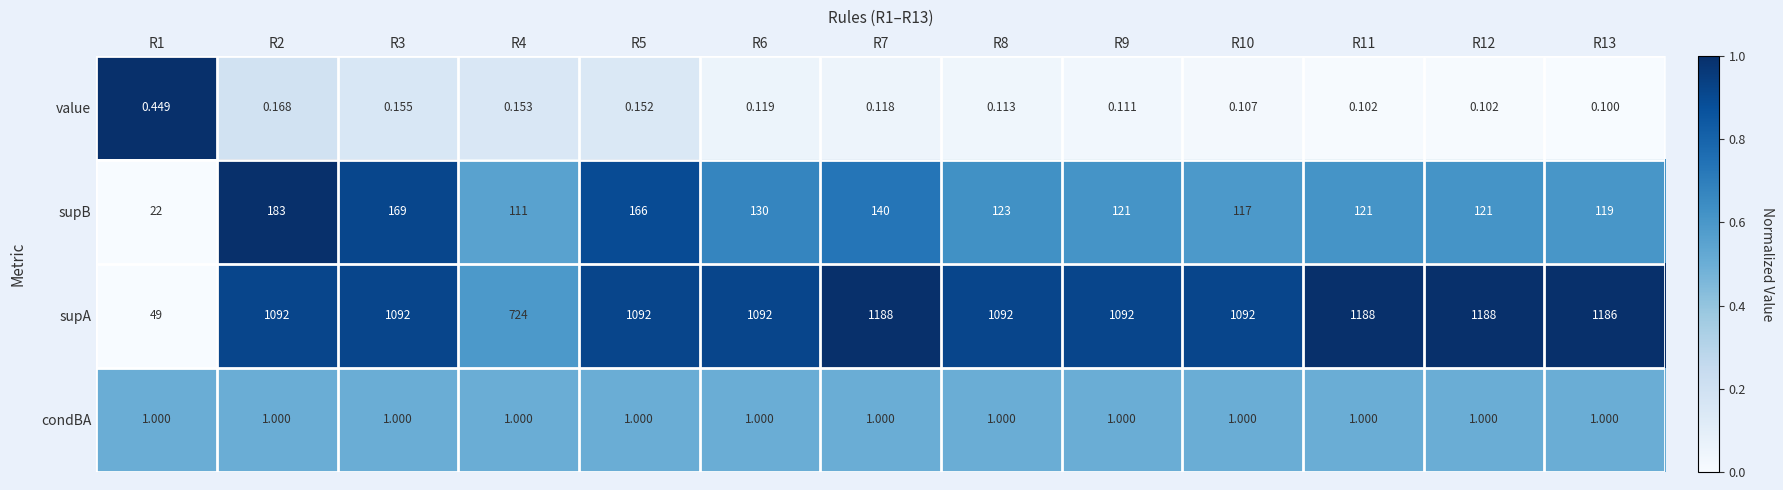

Rank the series by their maximum value, from highest to lowest.

supA, supB, condBA, value